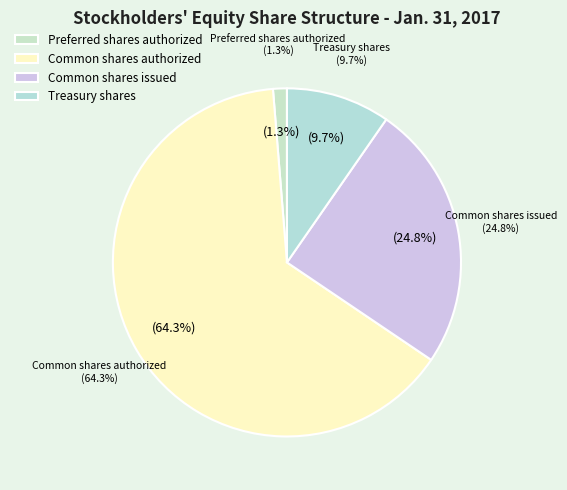

What percentage is the Preferred shares authorized slice, to the nearest percent?

1%